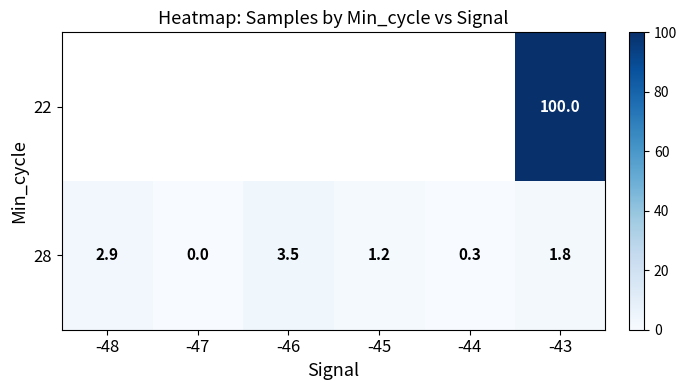

The 28 series shows 0.3 at -44. True or false?

True